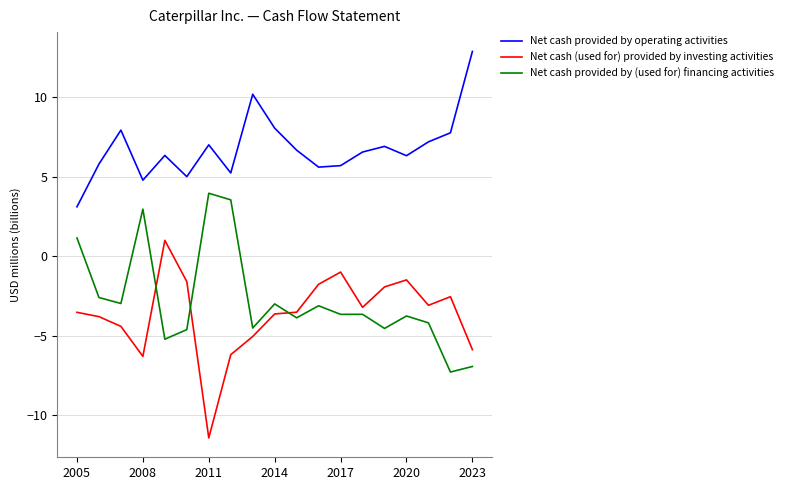

What are all the series names shown in the legend?

Net cash provided by operating activities, Net cash (used for) provided by investing activities, Net cash provided by (used for) financing activities